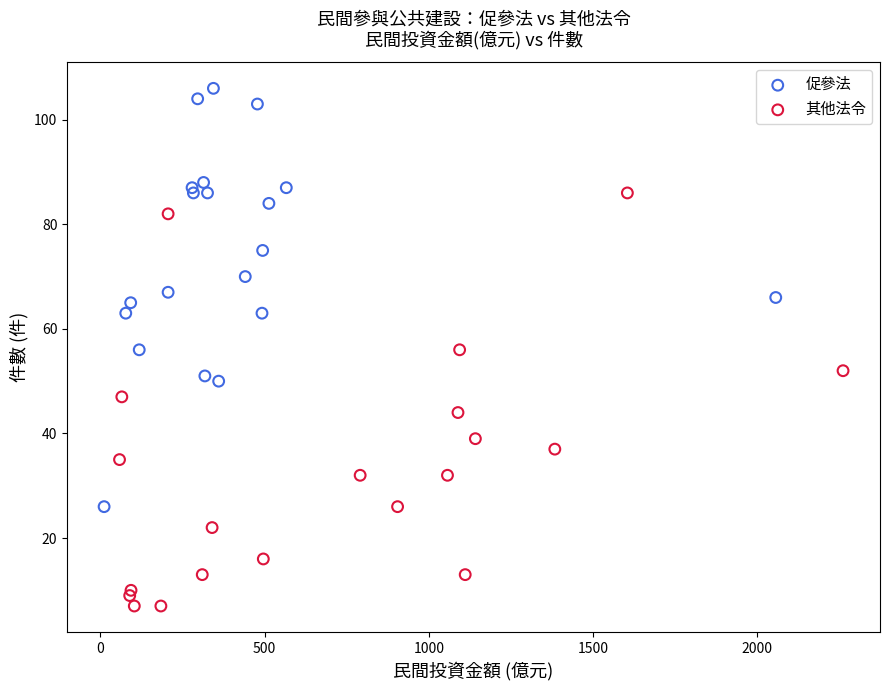

What are all the series names shown in the legend?

促參法, 其他法令